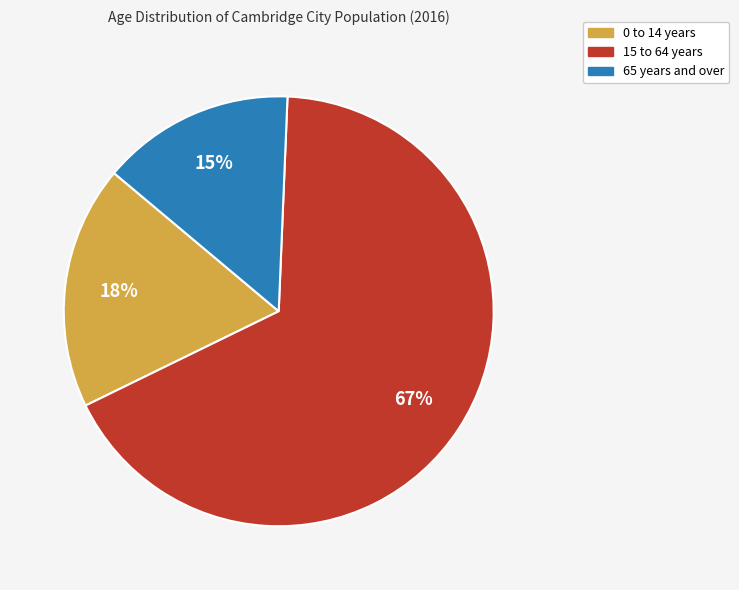

To the nearest percent, what is the average slice percentage?

33%